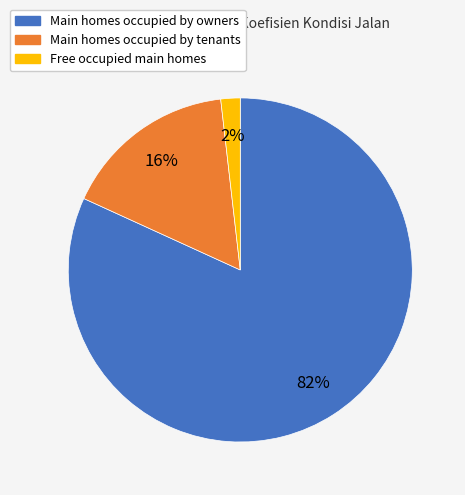

How many segments does this pie chart have?

3